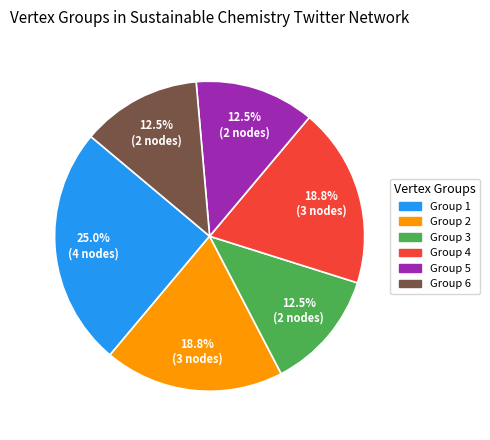

What is the largest slice in the pie chart?

Group 1